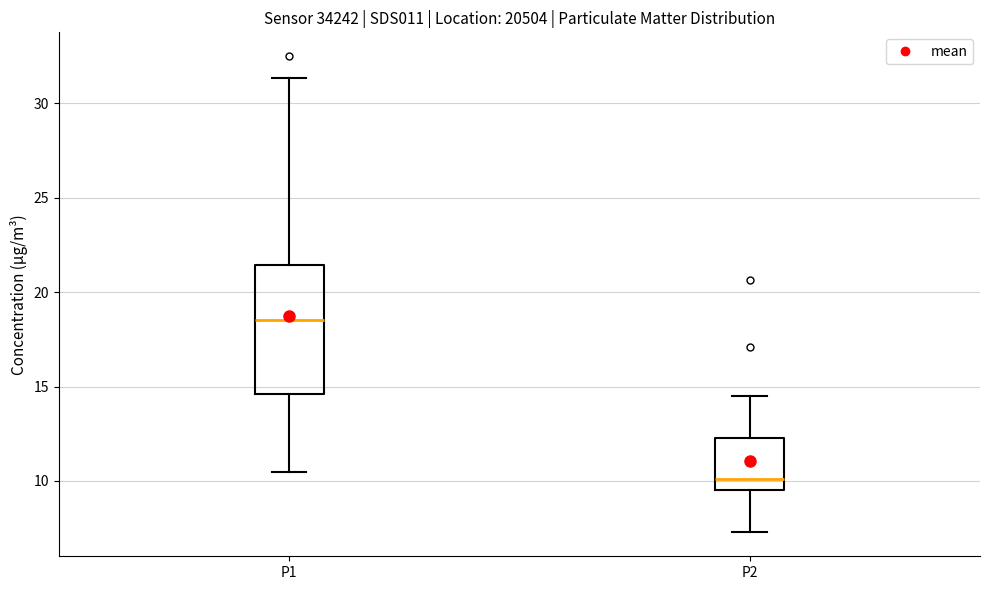

Where does the upper whisker of the box for P1 end on the y-axis? The values are not printed on the chart, so give them approximately, as read against the axis.

31.5